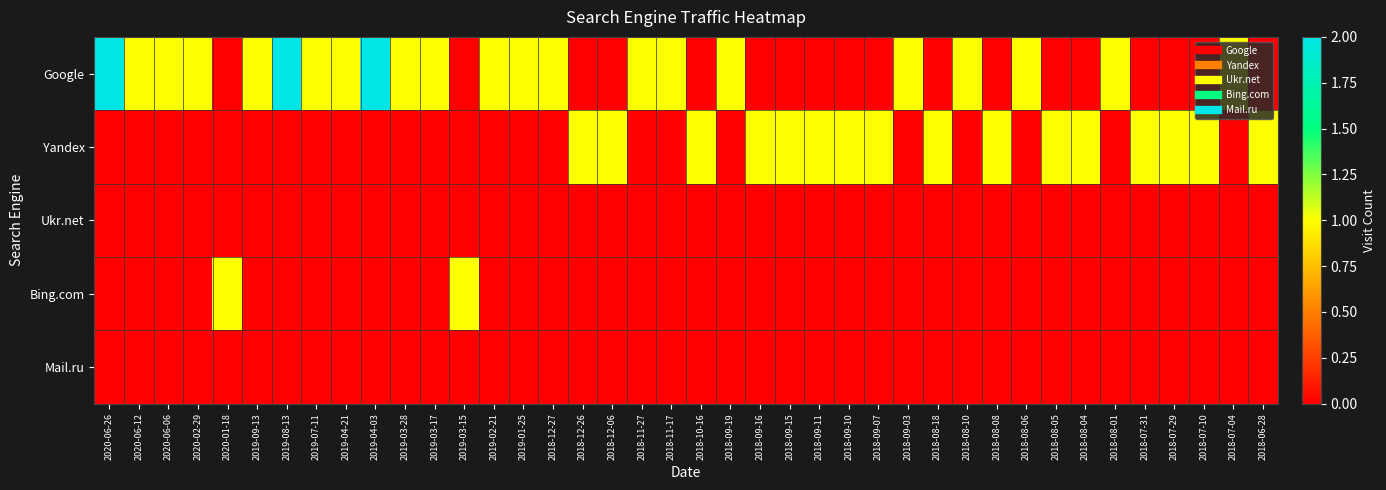

Which category has the highest value across all series?

2020-06-26